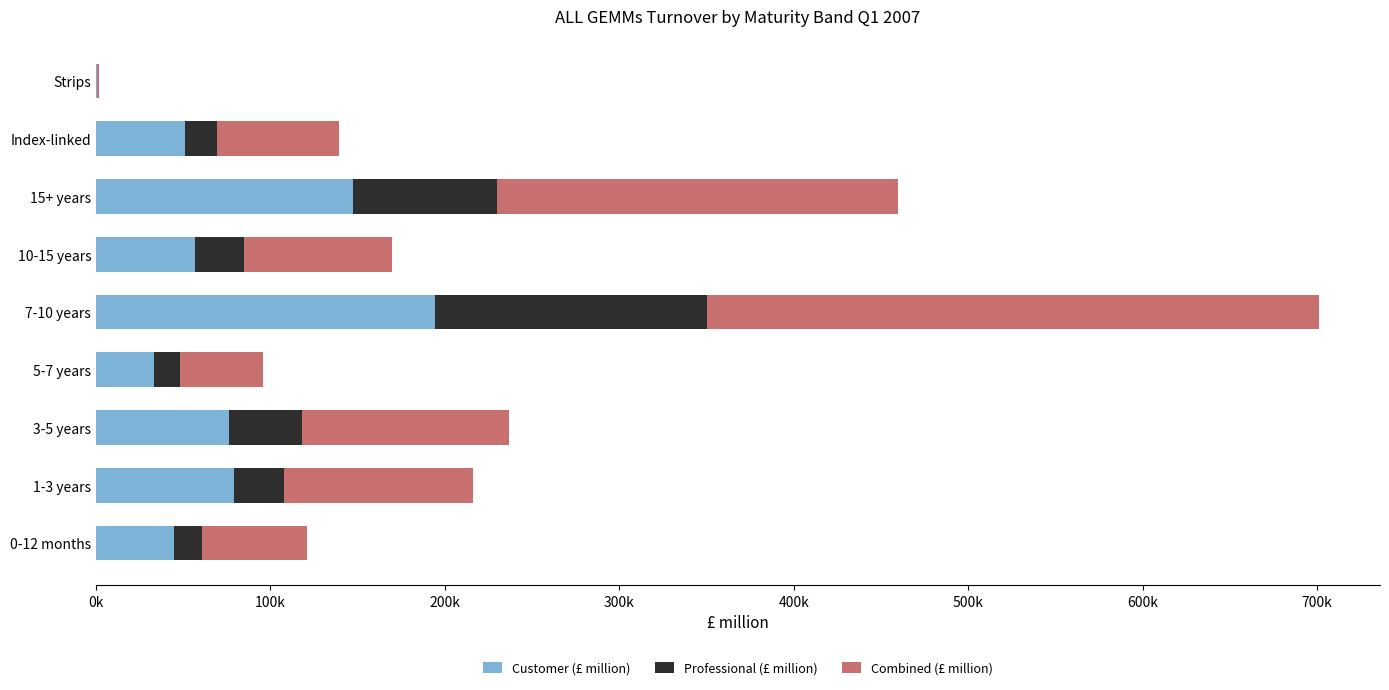

At how many categories does at least one series exceed 41638?

8